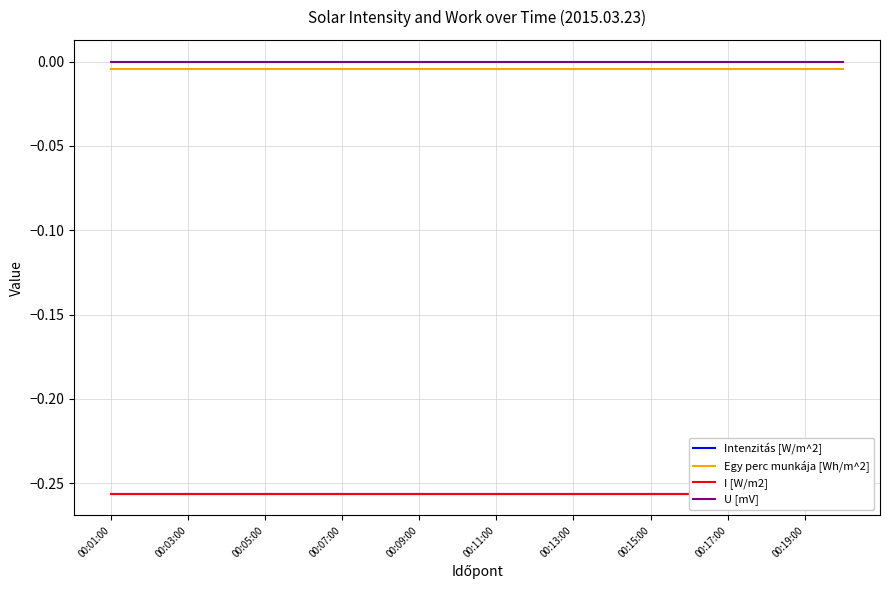

True or false: Egy perc munkája [Wh/m^2] and U [mV] intersect in this chart.

False